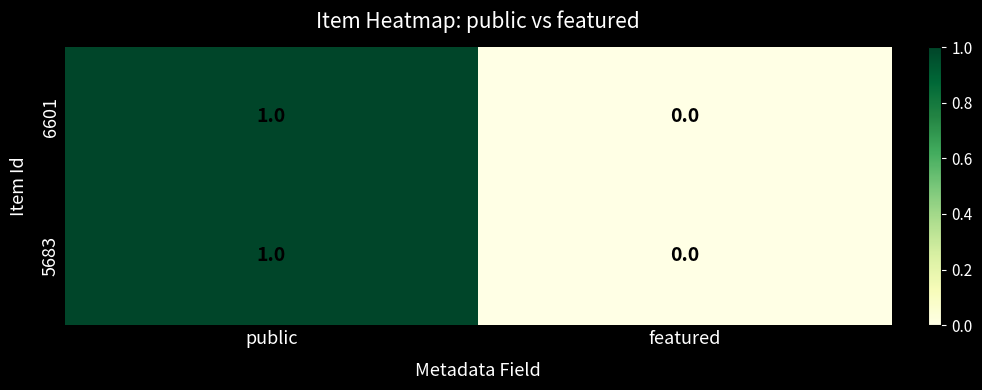

The 5683 series shows 0 at featured. True or false?

True